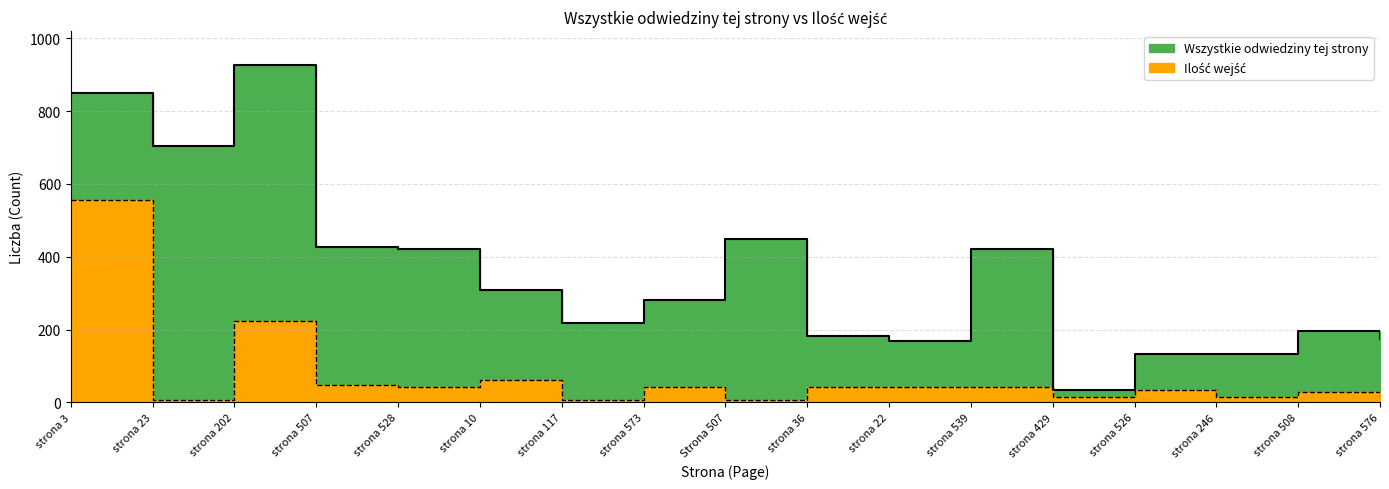

Rank the series at strona 507 from lowest to highest value.

Ilość wejść, Wszystkie odwiedziny tej strony